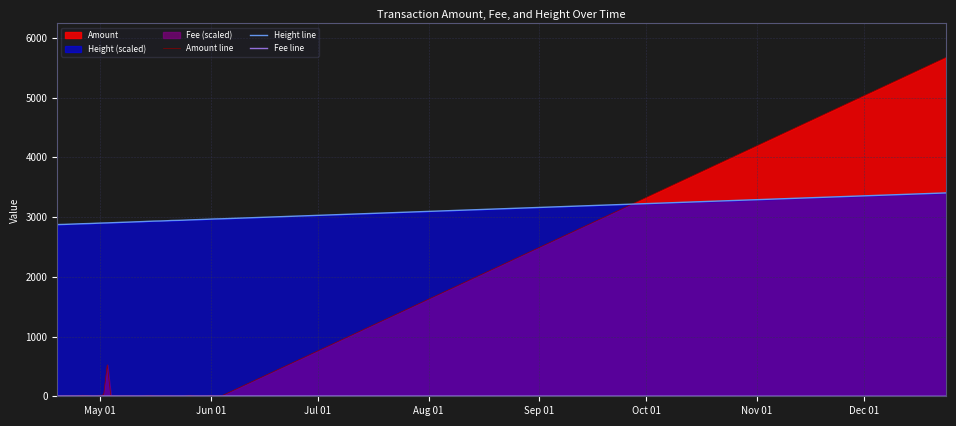

Which series has the largest total across all categories?

Height line